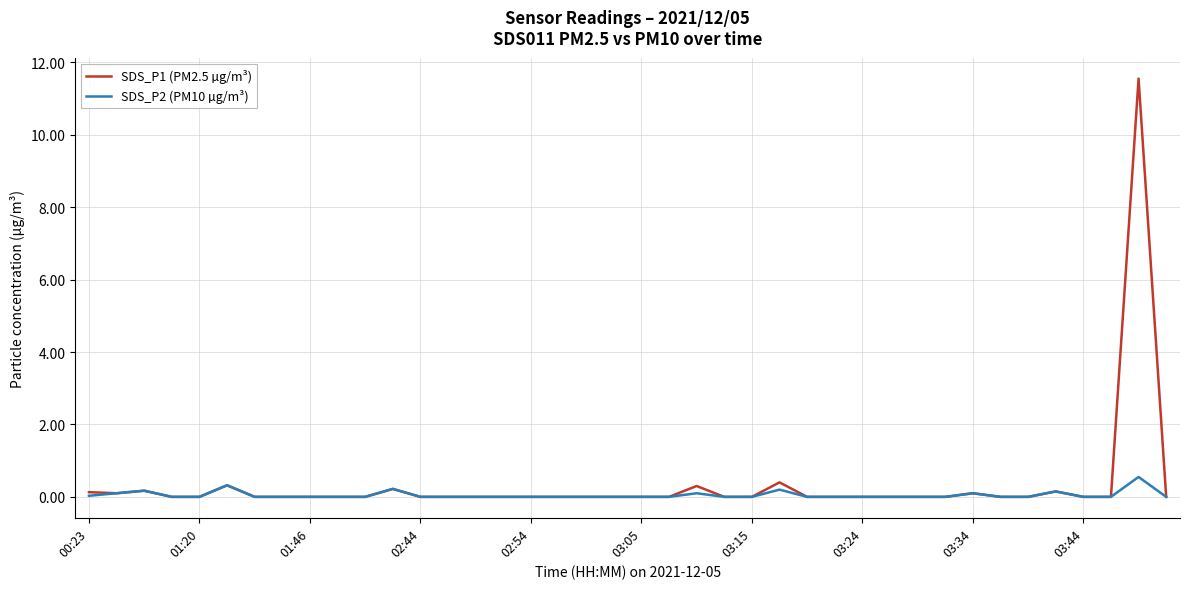

How many lines are shown in the chart?

2